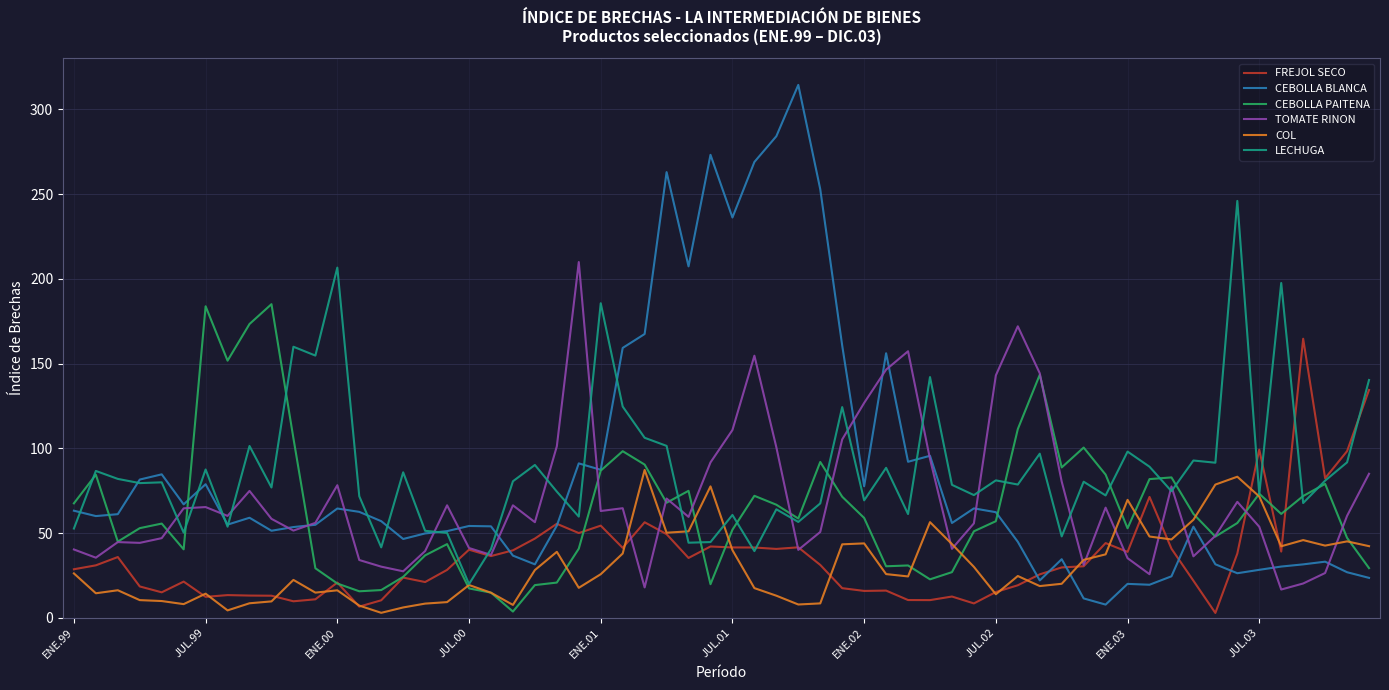

What are all the series names shown in the legend?

FREJOL SECO, CEBOLLA BLANCA, CEBOLLA PAITENA, TOMATE RINON, COL, LECHUGA